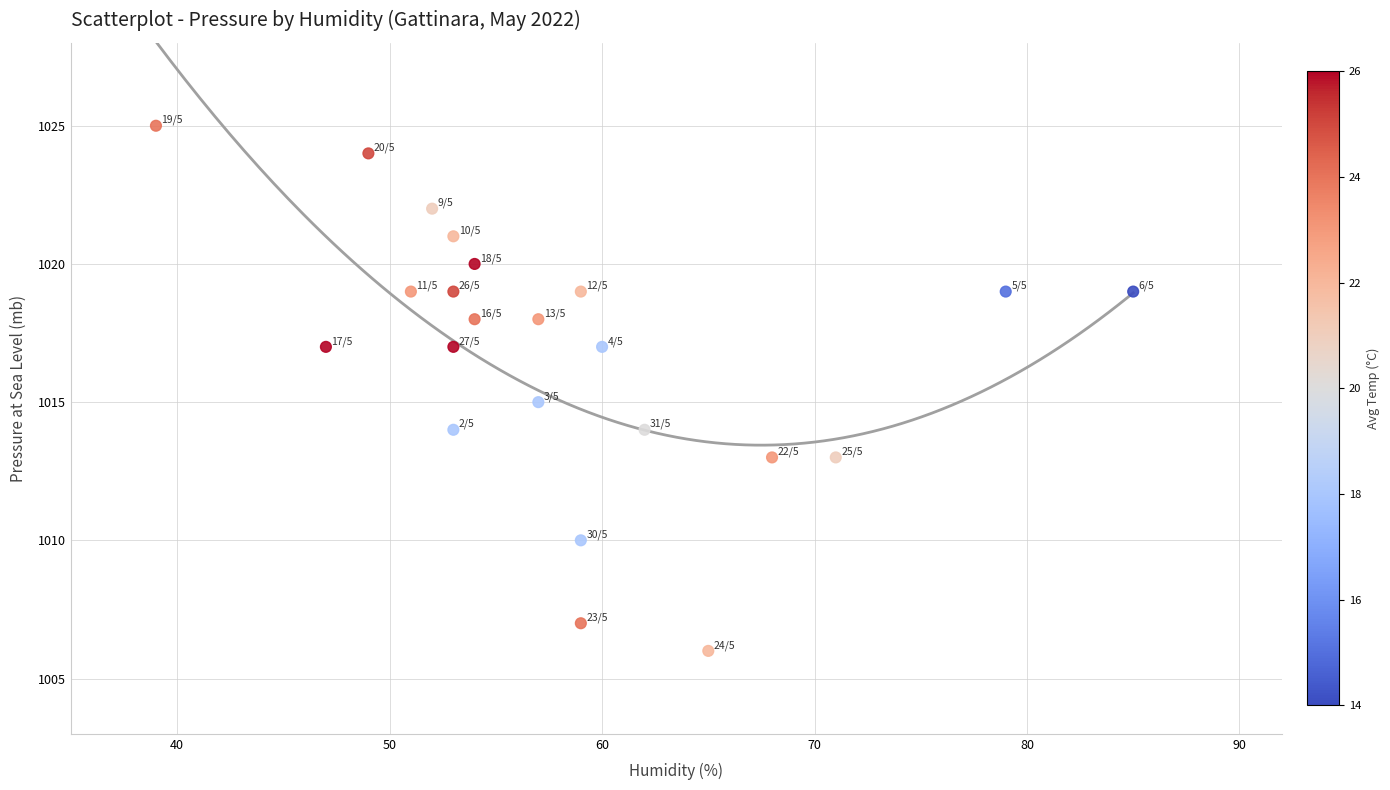

What is the range of Y values (max minus min)?

19